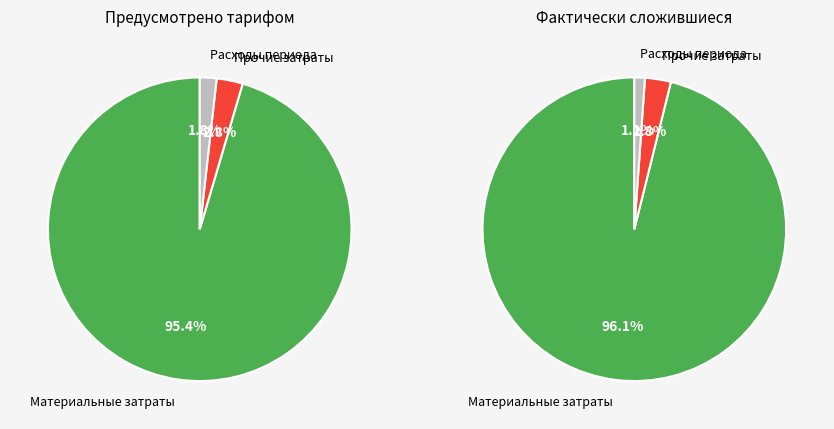

Rank the categories by Фактически value from lowest to highest.

Расходы периода, Прочие затраты, Материальные затраты